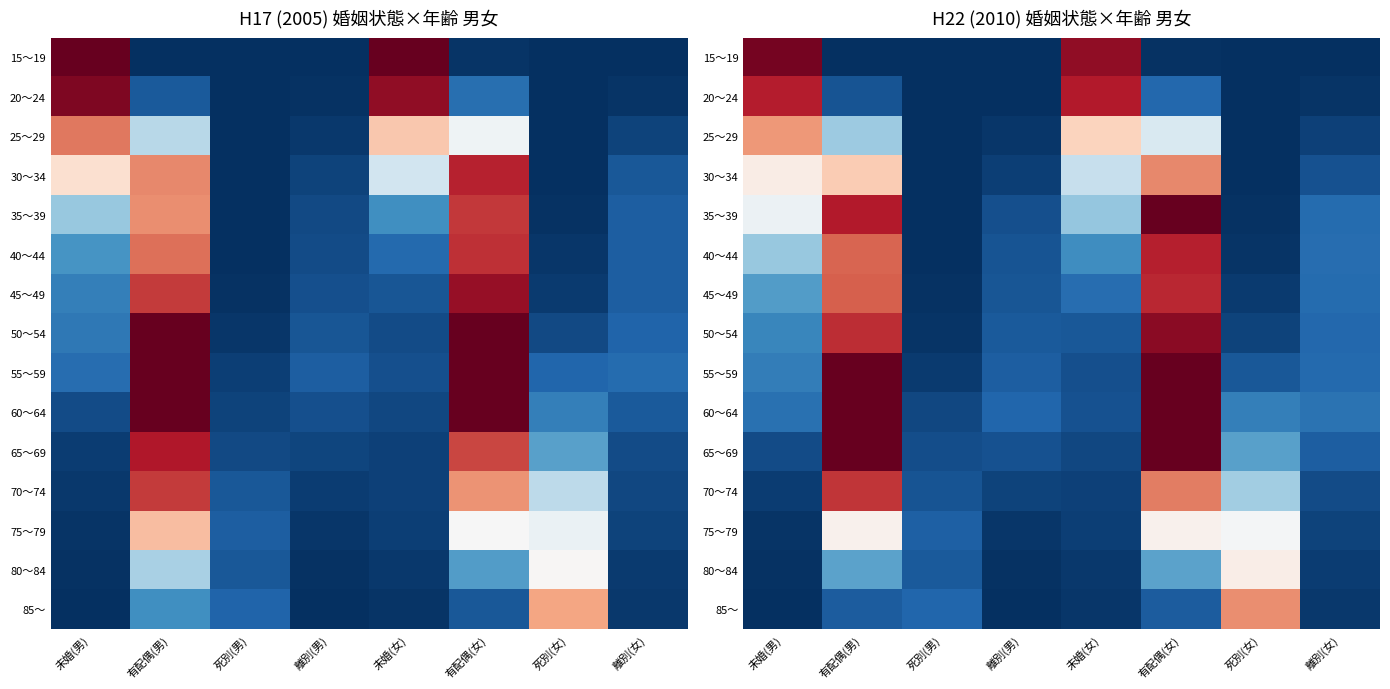

What is the minimum value shown in the chart?

3